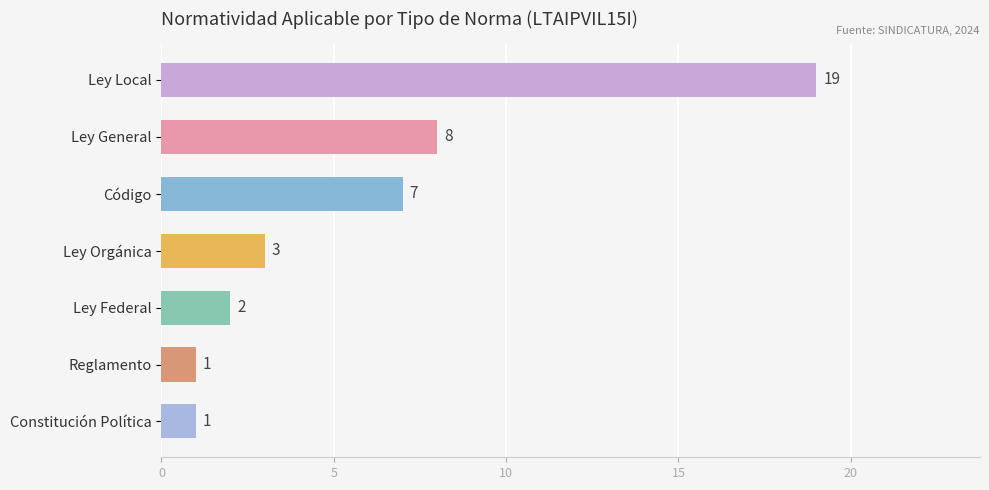

Reading top to bottom, what are all the values shown in this chart?

Ley Local=19	Ley General=8	Código=7	Ley Orgánica=3	Ley Federal=2	Reglamento=1	Constitución Política=1